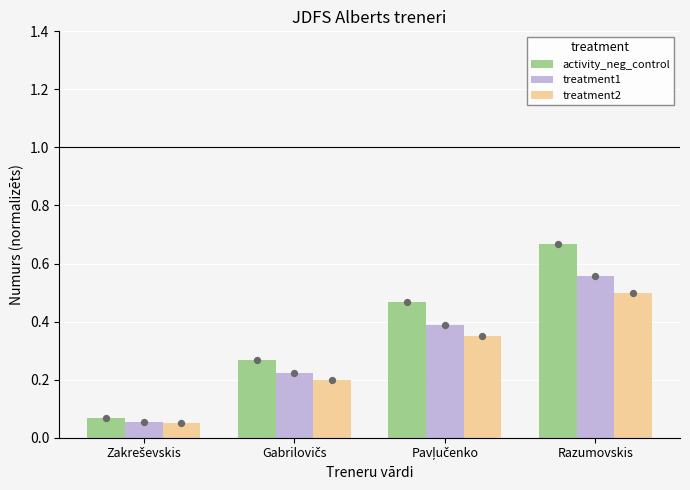

What are all the series names shown in the legend?

activity_neg_control, treatment1, treatment2